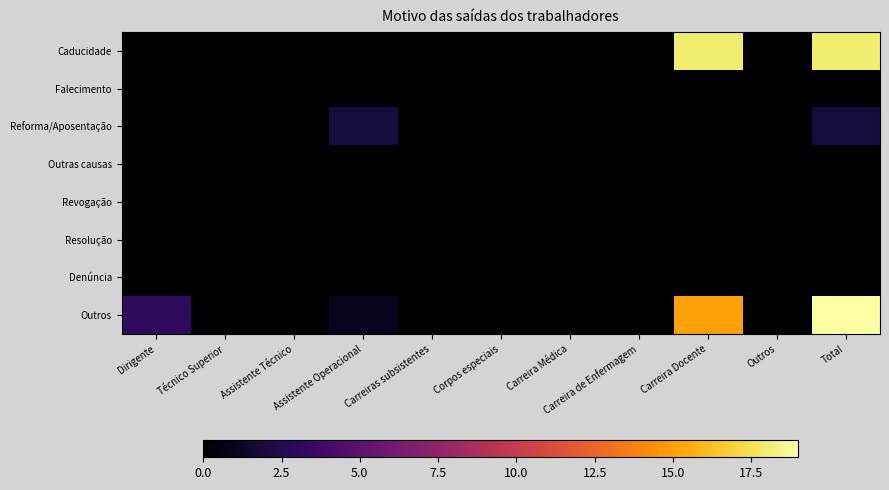

Reading left to right, list all the values displayed in this chart.

Caducidade: Dirigente=0	Técnico Superior=0	Assistente Técnico=0	Assistente Operacional=0	Carreiras subsistentes=0	Corpos especiais=0	Carreira Médica=0	Carreira de Enfermagem=0	Carreira Docente=18	Outros=0	Total=18
Falecimento: Dirigente=0	Técnico Superior=0	Assistente Técnico=0	Assistente Operacional=0	Carreiras subsistentes=0	Corpos especiais=0	Carreira Médica=0	Carreira de Enfermagem=0	Carreira Docente=0	Outros=0	Total=0
Reforma/Aposentação: Dirigente=0	Técnico Superior=0	Assistente Técnico=0	Assistente Operacional=2	Carreiras subsistentes=0	Corpos especiais=0	Carreira Médica=0	Carreira de Enfermagem=0	Carreira Docente=0	Outros=0	Total=2
Outras causas: Dirigente=0	Técnico Superior=0	Assistente Técnico=0	Assistente Operacional=0	Carreiras subsistentes=0	Corpos especiais=0	Carreira Médica=0	Carreira de Enfermagem=0	Carreira Docente=0	Outros=0	Total=0
Revogação: Dirigente=0	Técnico Superior=0	Assistente Técnico=0	Assistente Operacional=0	Carreiras subsistentes=0	Corpos especiais=0	Carreira Médica=0	Carreira de Enfermagem=0	Carreira Docente=0	Outros=0	Total=0
Resolução: Dirigente=0	Técnico Superior=0	Assistente Técnico=0	Assistente Operacional=0	Carreiras subsistentes=0	Corpos especiais=0	Carreira Médica=0	Carreira de Enfermagem=0	Carreira Docente=0	Outros=0	Total=0
Denúncia: Dirigente=0	Técnico Superior=0	Assistente Técnico=0	Assistente Operacional=0	Carreiras subsistentes=0	Corpos especiais=0	Carreira Médica=0	Carreira de Enfermagem=0	Carreira Docente=0	Outros=0	Total=0
Outros: Dirigente=3	Técnico Superior=0	Assistente Técnico=0	Assistente Operacional=1	Carreiras subsistentes=0	Corpos especiais=0	Carreira Médica=0	Carreira de Enfermagem=0	Carreira Docente=15	Outros=0	Total=19